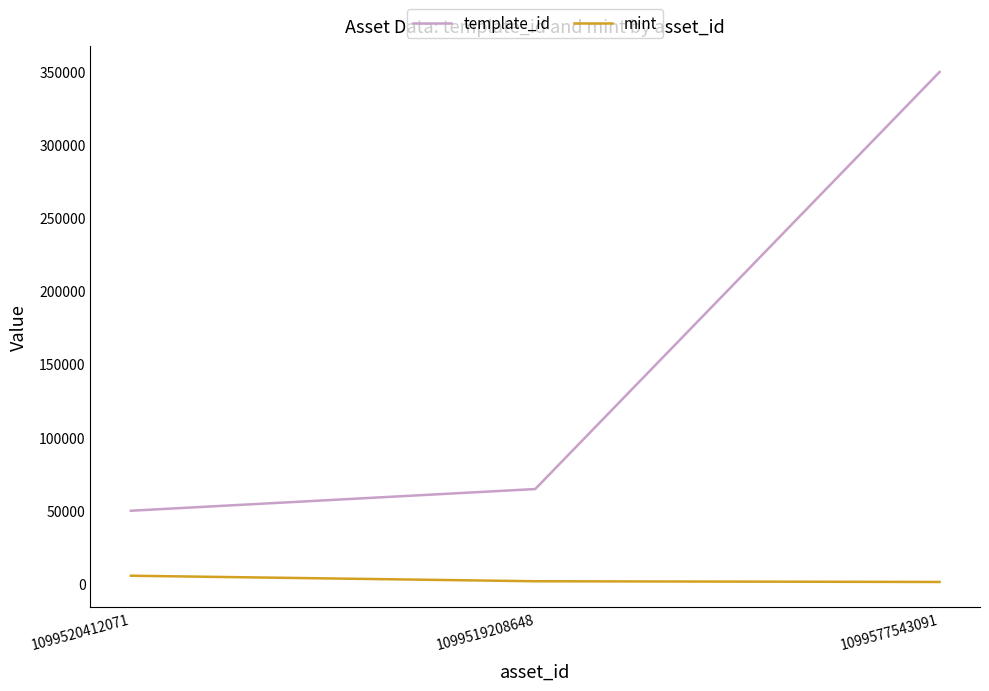

Is it true that template_id equals 71819 at 1099520412071?

False